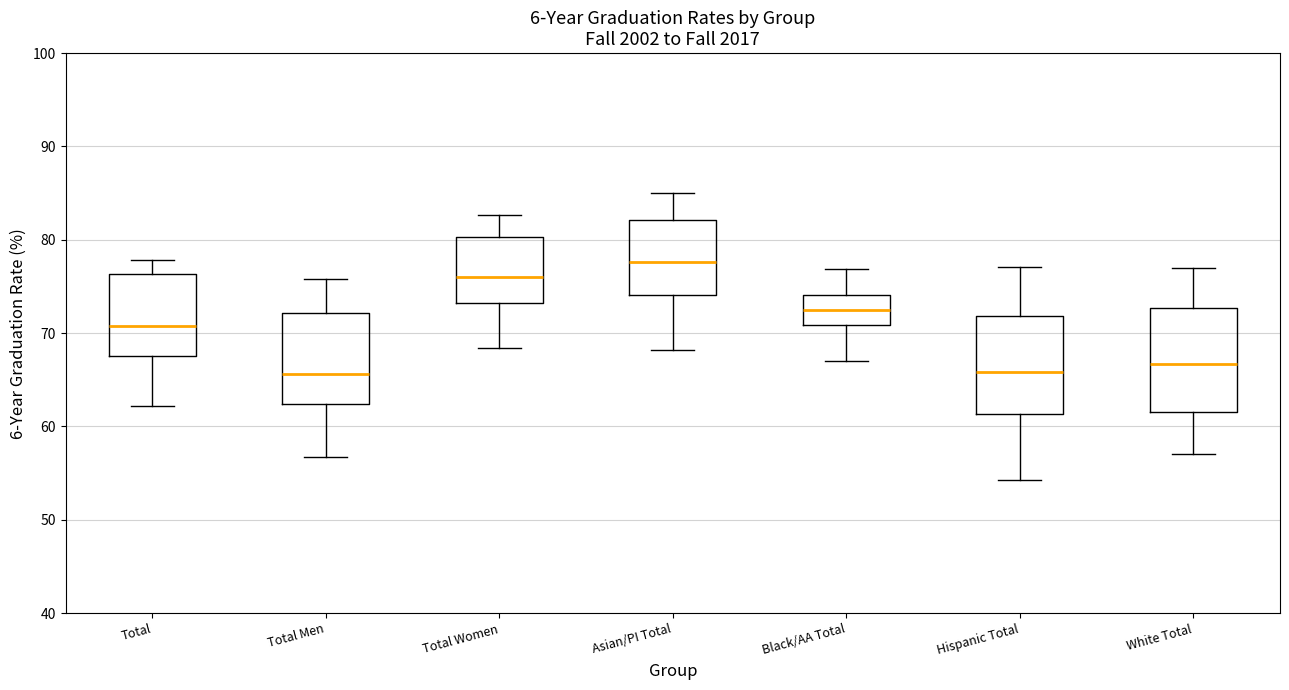

Where is the lower edge of the box for Asian/PI Total on the y-axis? The values are not printed on the chart, so give them approximately, as read against the axis.

74